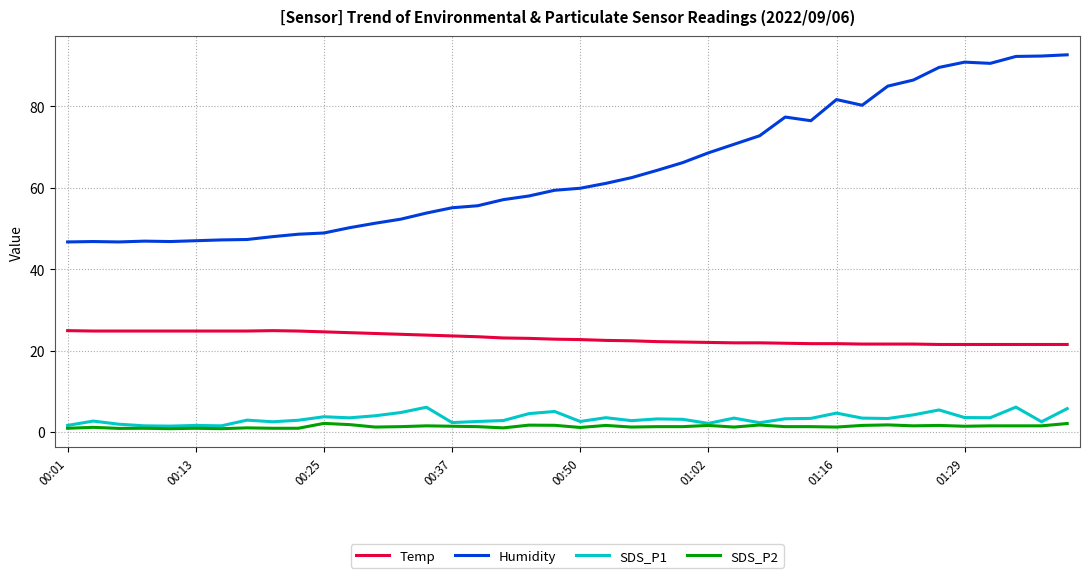

Which series has the largest range (max minus min)?

Humidity